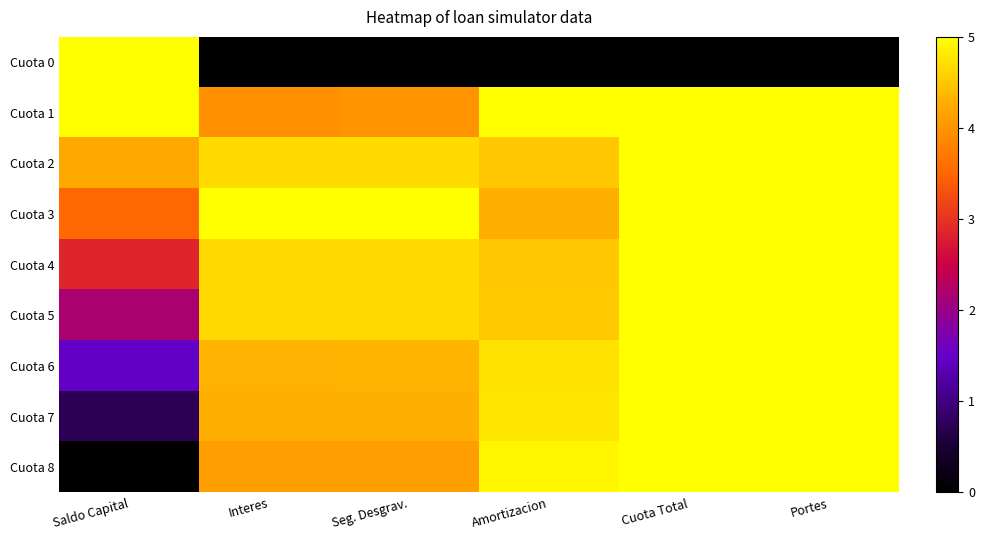

Reading right to left, what are all the values shown in this chart?

Cuota 0: Portes=0.0	Cuota Total=0.0	Amortizacion=0.0	Seg. Desgrav.=0.0	Interes=0.0	Saldo Capital=5.0
Cuota 1: Portes=5.0	Cuota Total=5.0	Amortizacion=5.0	Seg. Desgrav.=4.0	Interes=4.0	Saldo Capital=5.0
Cuota 2: Portes=5.0	Cuota Total=5.0	Amortizacion=4.5	Seg. Desgrav.=4.7	Interes=4.7	Saldo Capital=4.2
Cuota 3: Portes=5.0	Cuota Total=5.0	Amortizacion=4.3	Seg. Desgrav.=5.0	Interes=5.0	Saldo Capital=3.5
Cuota 4: Portes=5.0	Cuota Total=5.0	Amortizacion=4.5	Seg. Desgrav.=4.7	Interes=4.7	Saldo Capital=2.9
Cuota 5: Portes=5.0	Cuota Total=5.0	Amortizacion=4.5	Seg. Desgrav.=4.7	Interes=4.7	Saldo Capital=2.2
Cuota 6: Portes=5.0	Cuota Total=5.0	Amortizacion=4.7	Seg. Desgrav.=4.3	Interes=4.3	Saldo Capital=1.5
Cuota 7: Portes=5.0	Cuota Total=5.0	Amortizacion=4.8	Seg. Desgrav.=4.3	Interes=4.3	Saldo Capital=0.7
Cuota 8: Portes=5.0	Cuota Total=5.0	Amortizacion=4.9	Seg. Desgrav.=4.1	Interes=4.1	Saldo Capital=0.0